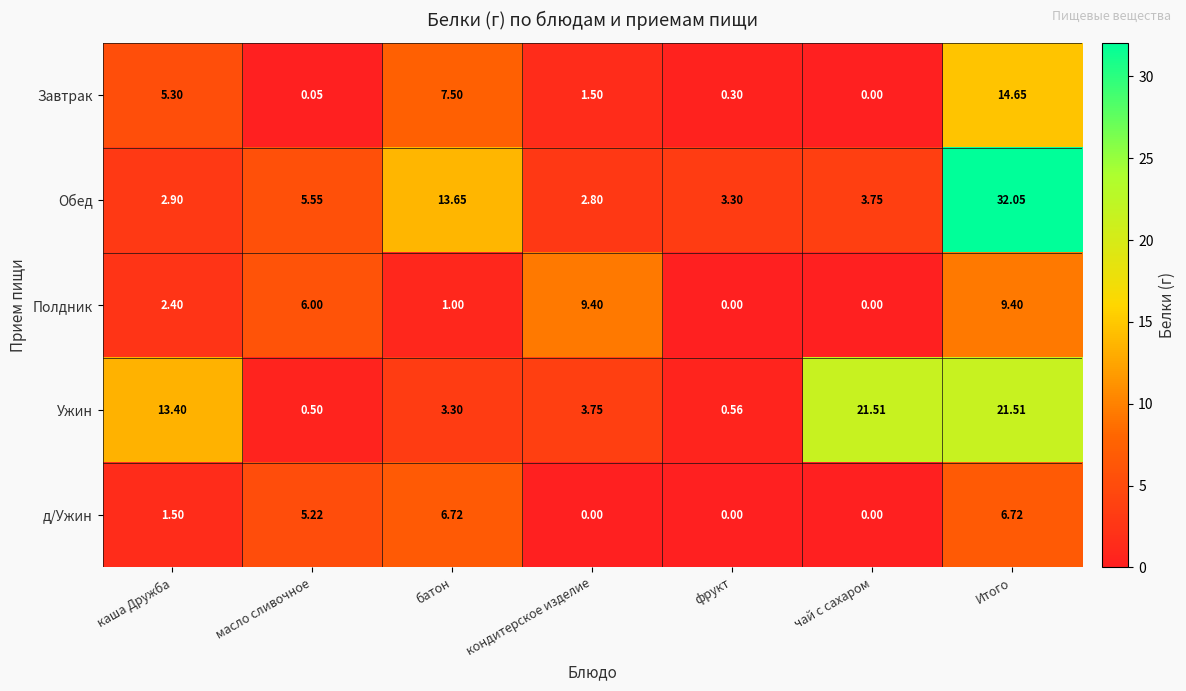

At which label does Ужин first exceed 3?

каша Дружба